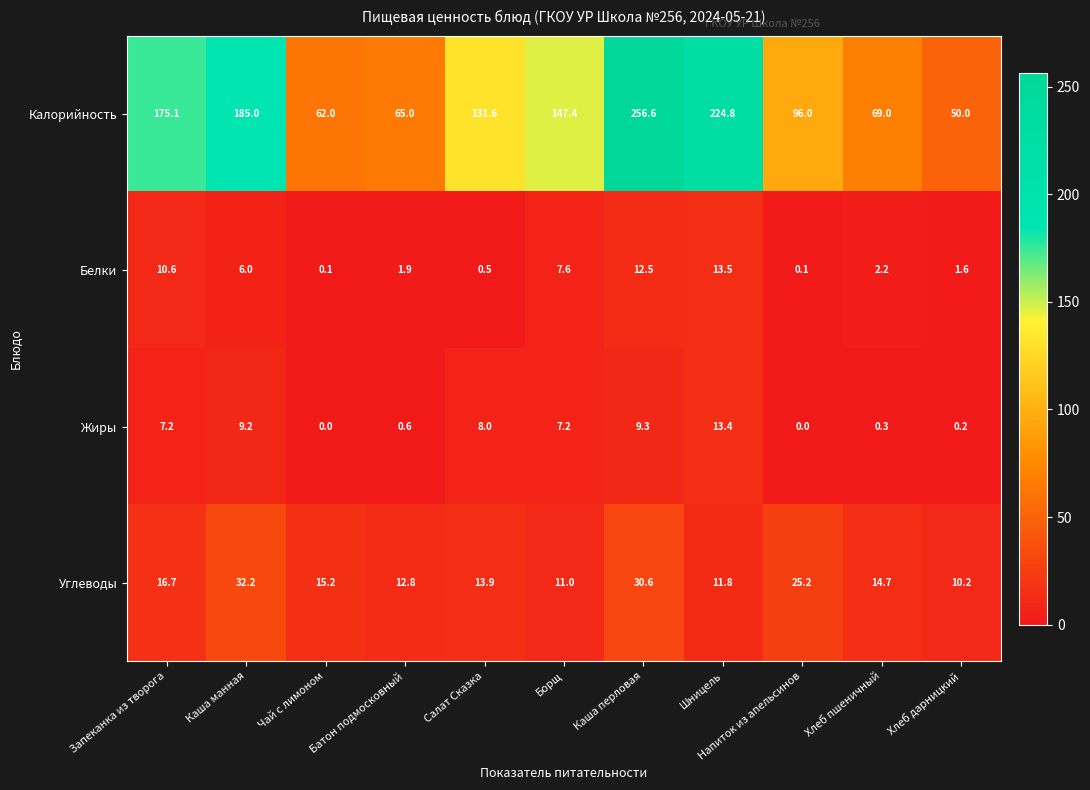

Rank the series at Борщ from lowest to highest value.

Жиры, Белки, Углеводы, Калорийность